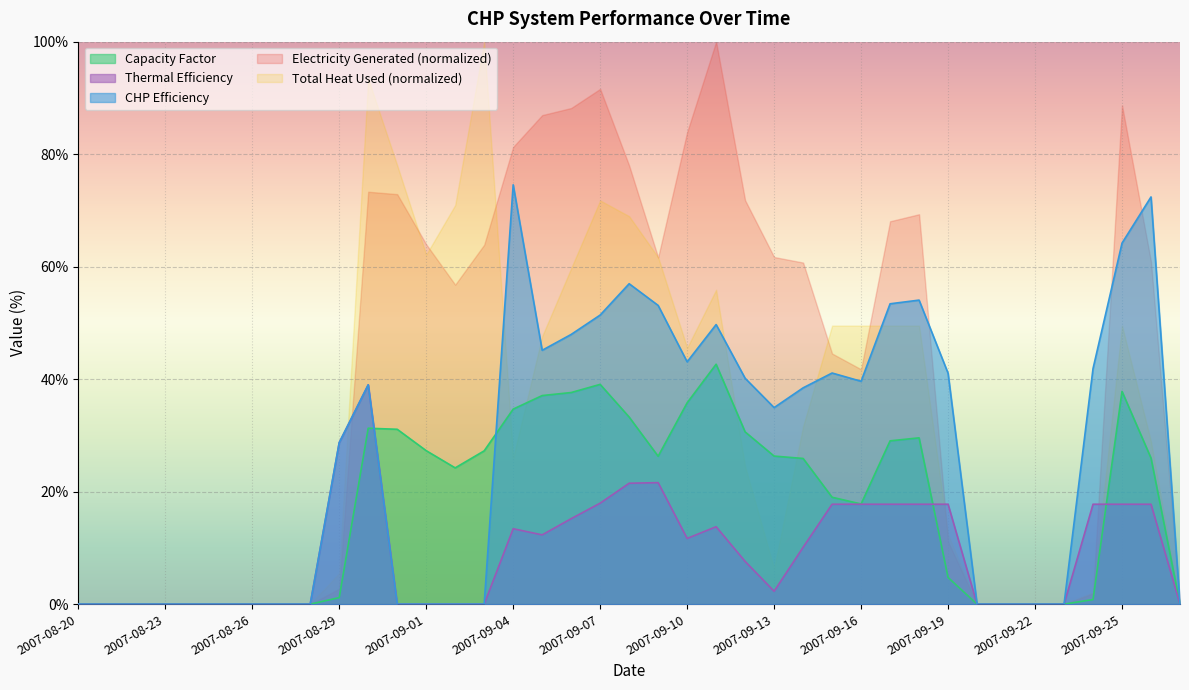

Does the chart display data point markers on the line(s)?

No